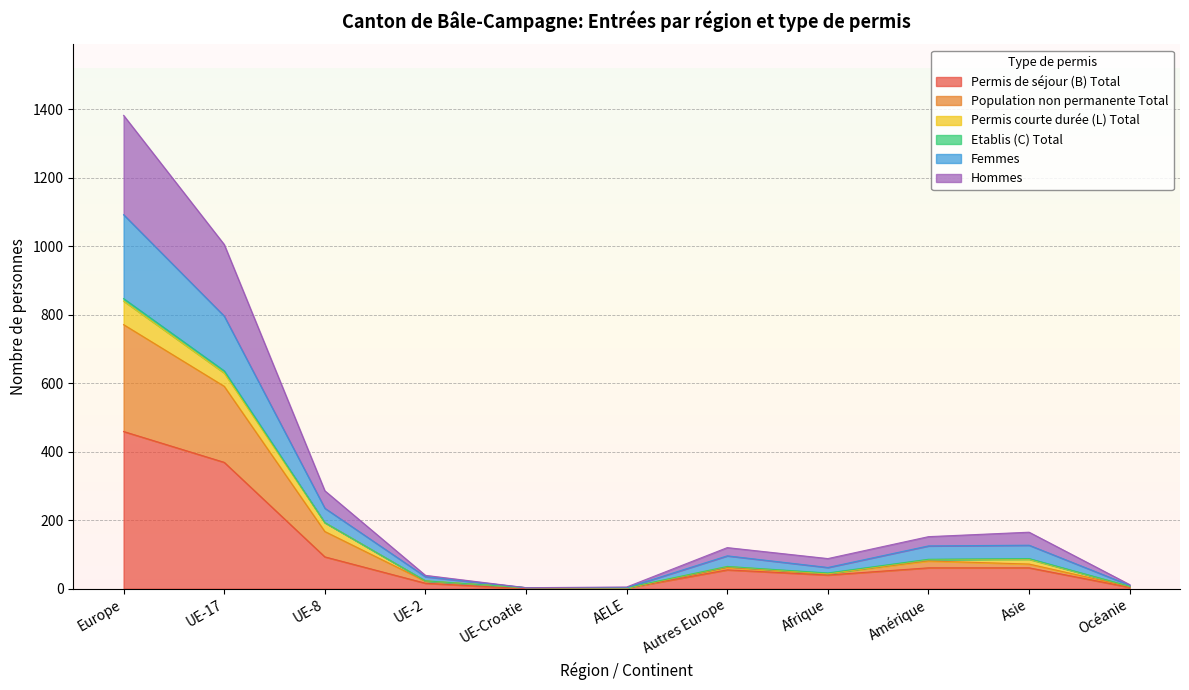

What position from the right is Autres Europe?

5